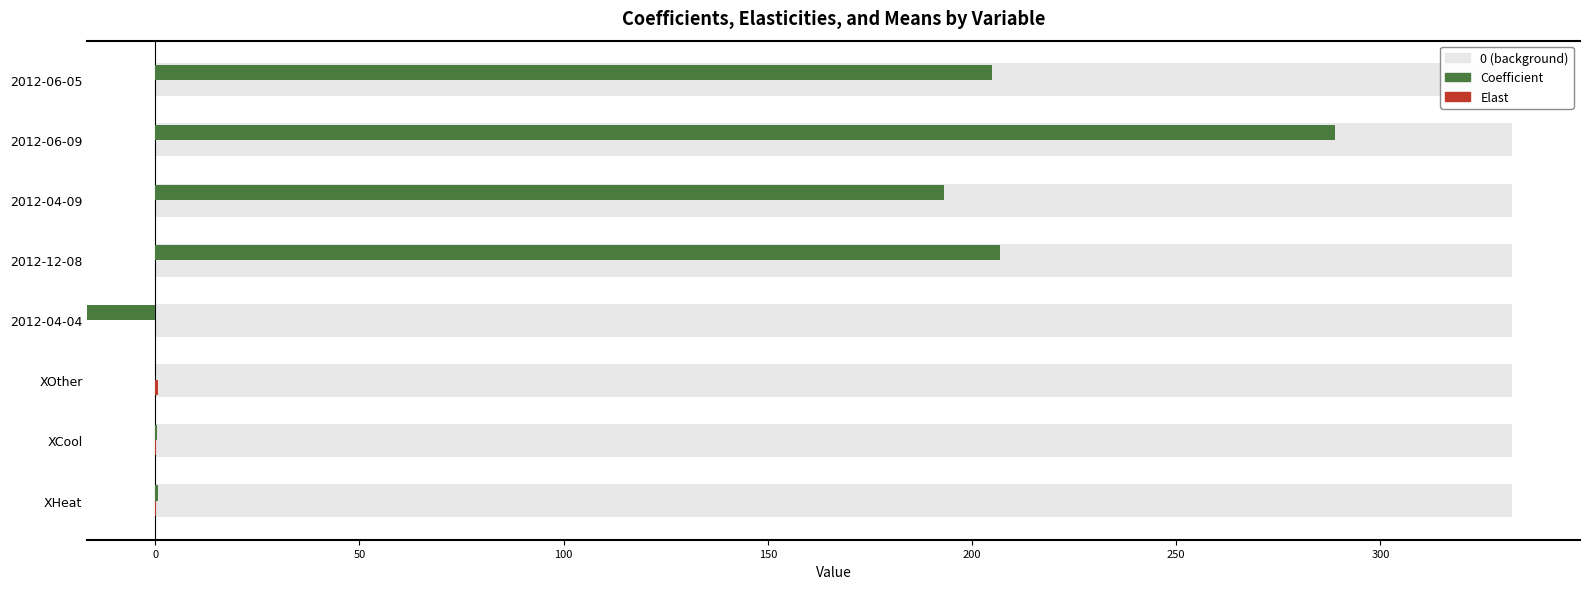

Reading left to right, extract all data points from this chart.

Coefficient: 0.6	0.3	0.0	-201.8	206.7	193.1	288.9	204.9
Elast: 0.1	0.2	0.6	-0.0	0.0	0.0	0.0	0.0